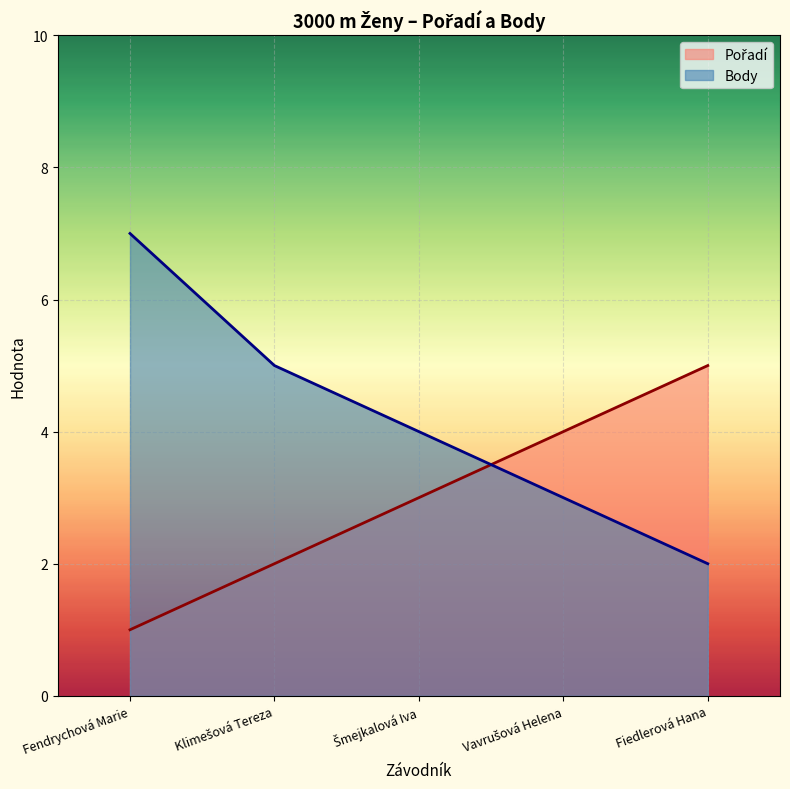

At which label is Pořadí closest to 3?

Šmejkalová Iva